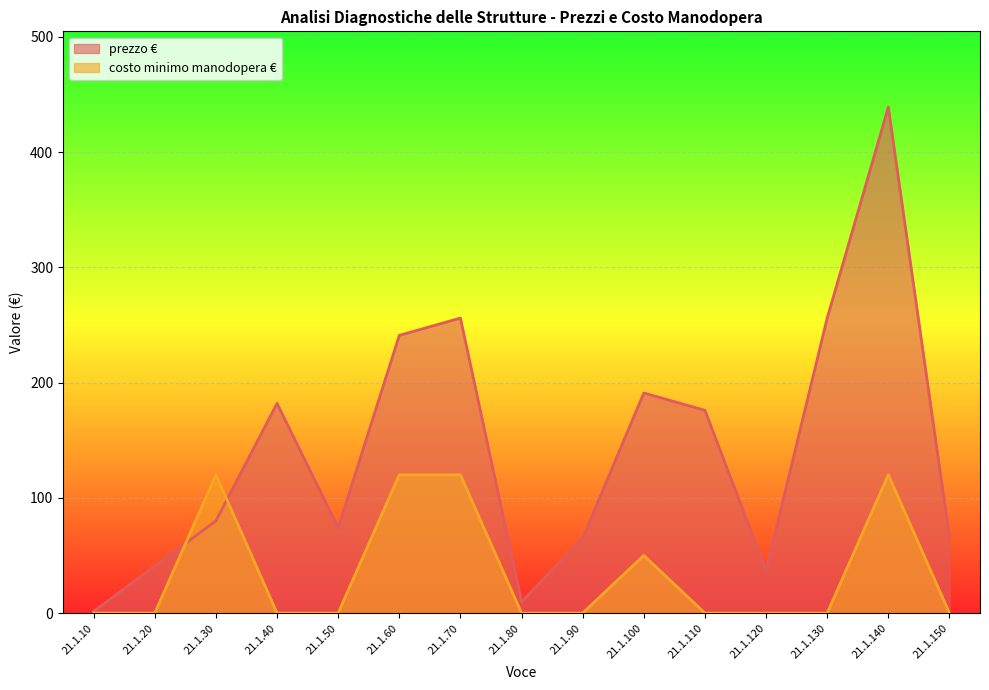

Between which two adjacent categories do prezzo and costo minimo manodopera first intersect?

21.1.20 and 21.1.30